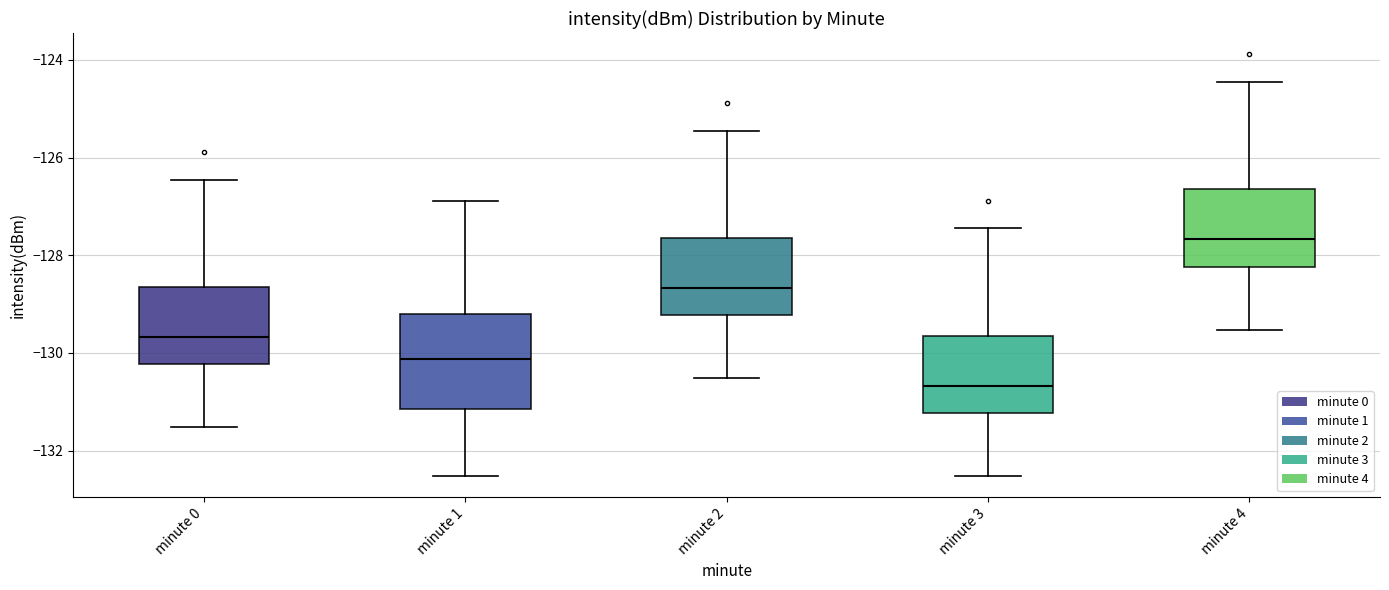

Where does the upper whisker of the box for minute 3 end on the y-axis? The values are not printed on the chart, so give them approximately, as read against the axis.

-127.4